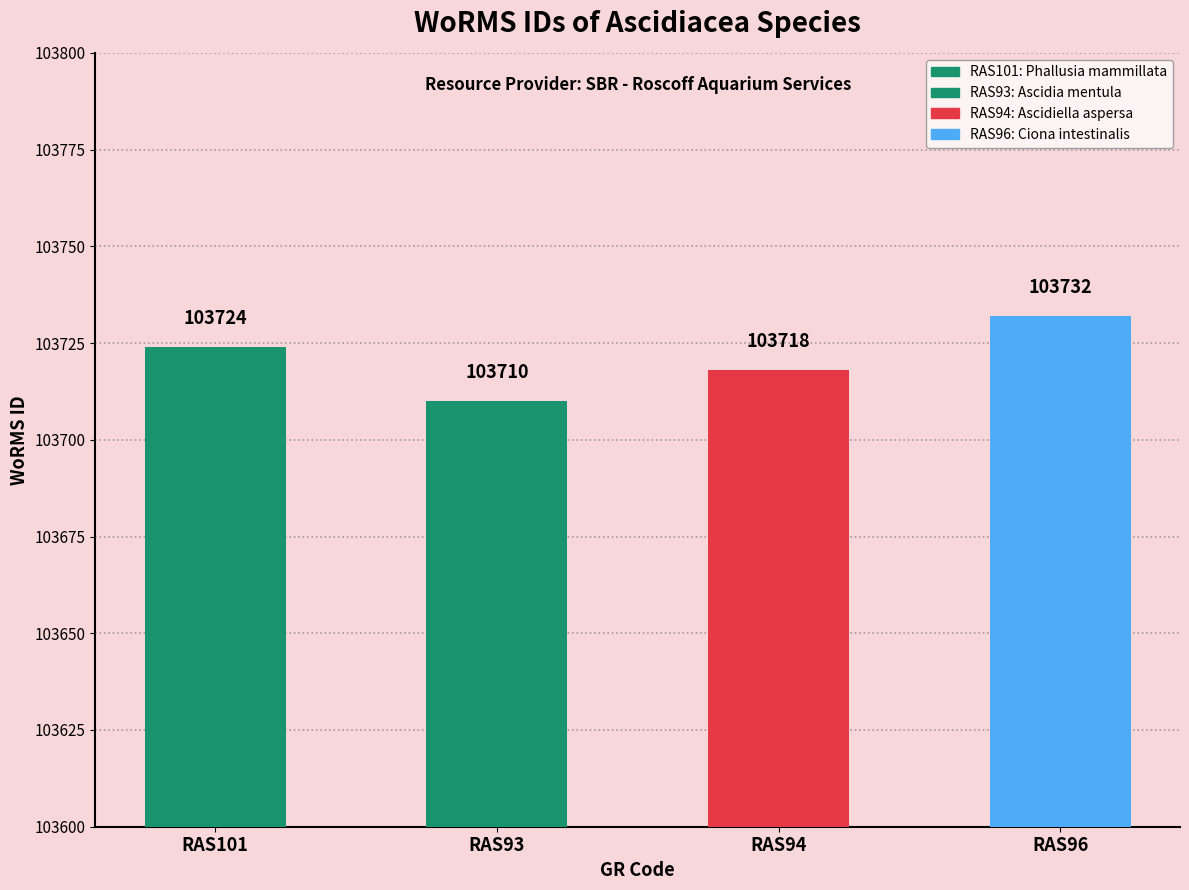

The chart shows a value of 103718 at RAS94. True or false?

True